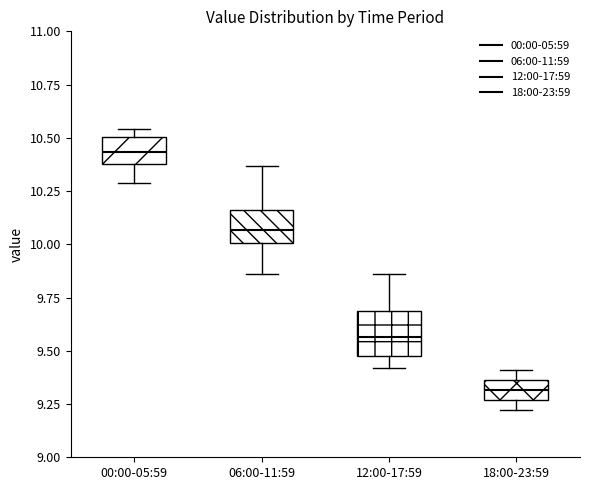

Comparing the boxes themselves (not the whiskers), which one is the tallest?

12:00-17:59